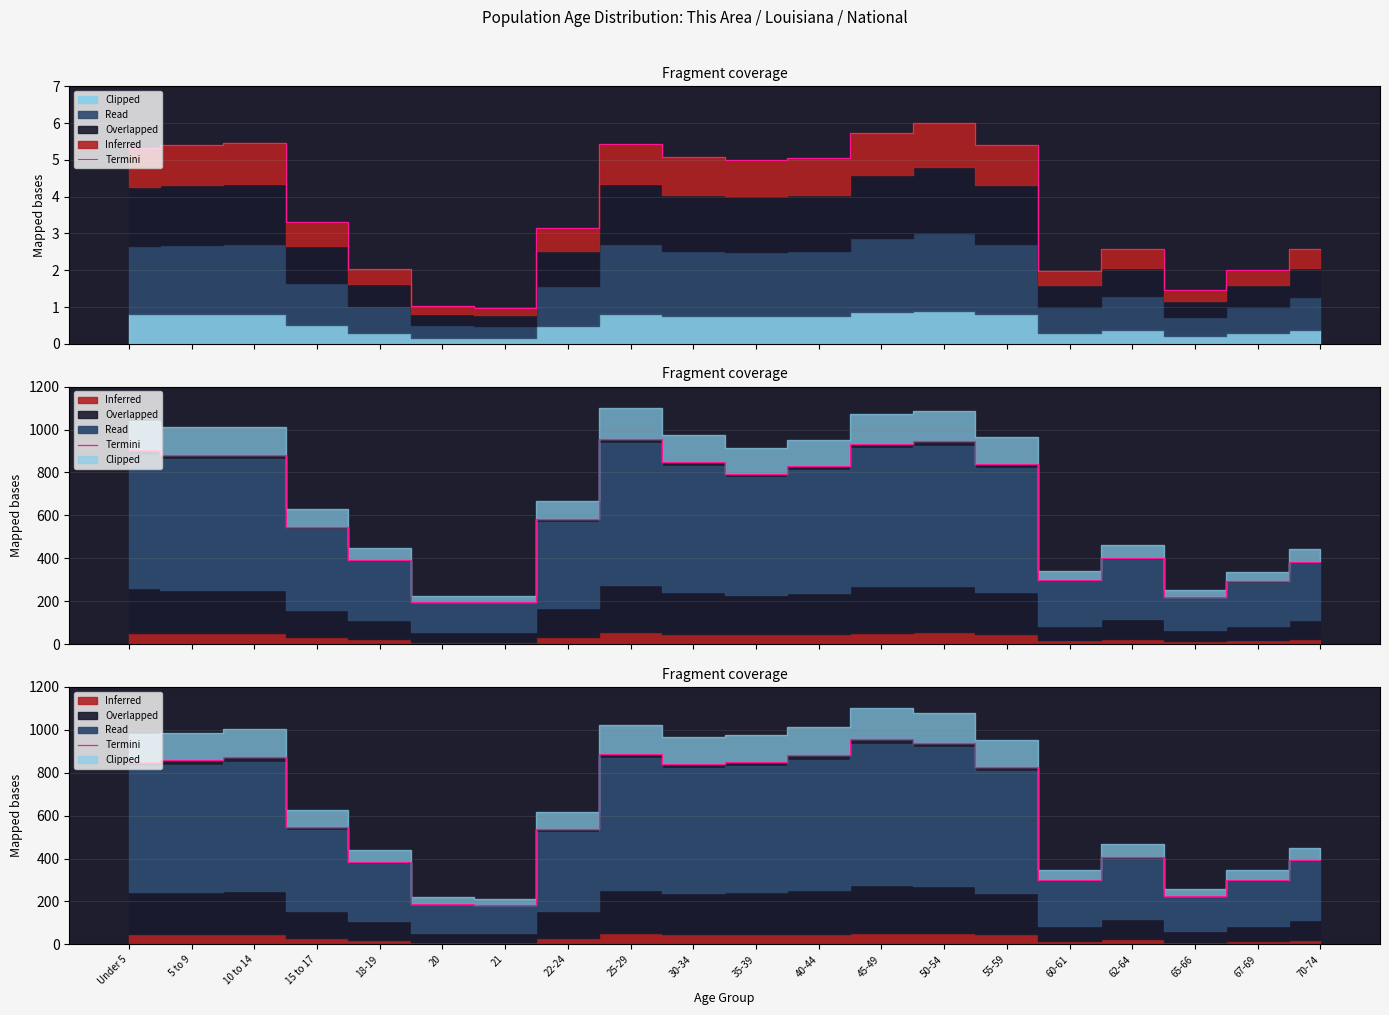

What is the difference between the values at 45-49 and 10 to 14?

85.6